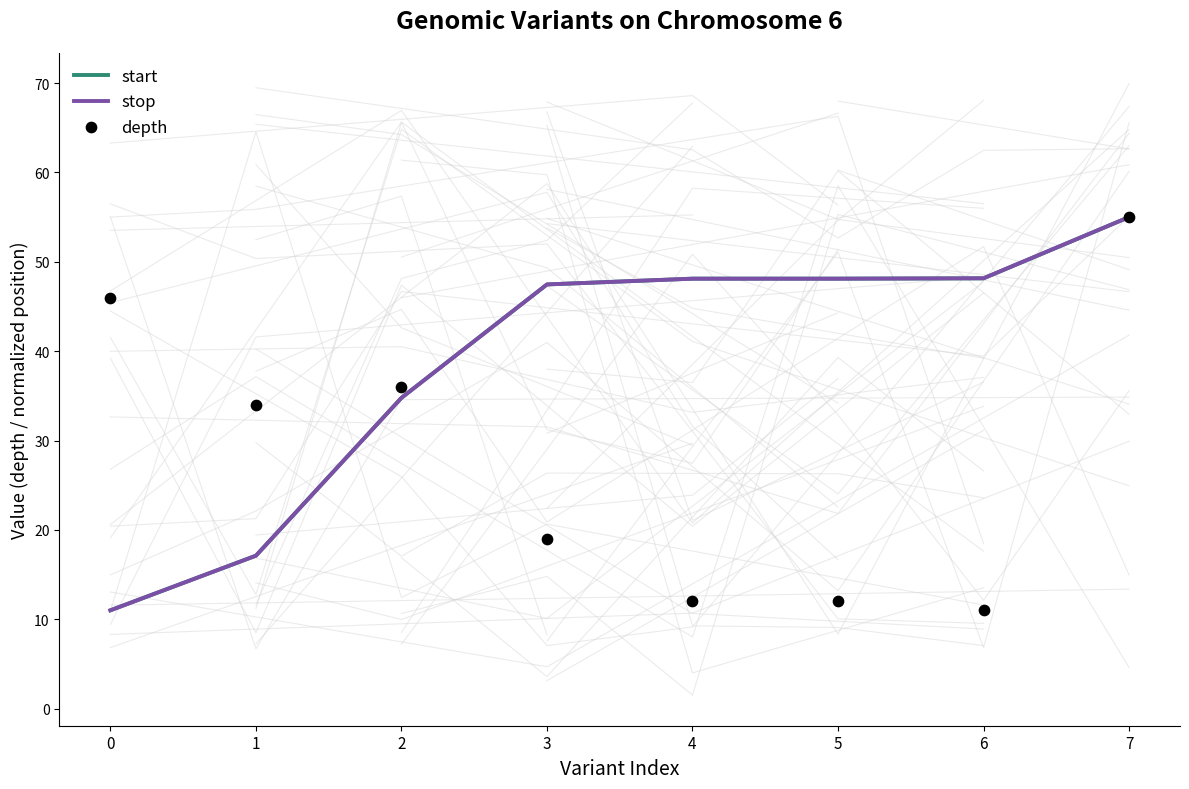

At which category is the sum across all series the highest?

7